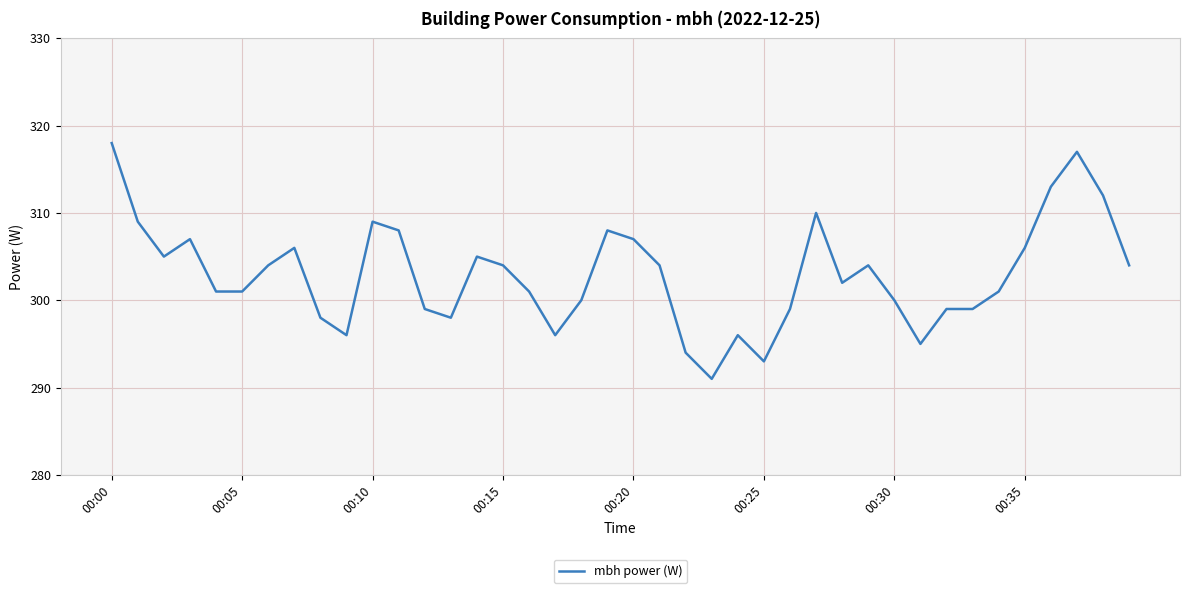

What is the minimum value shown in the chart?

291